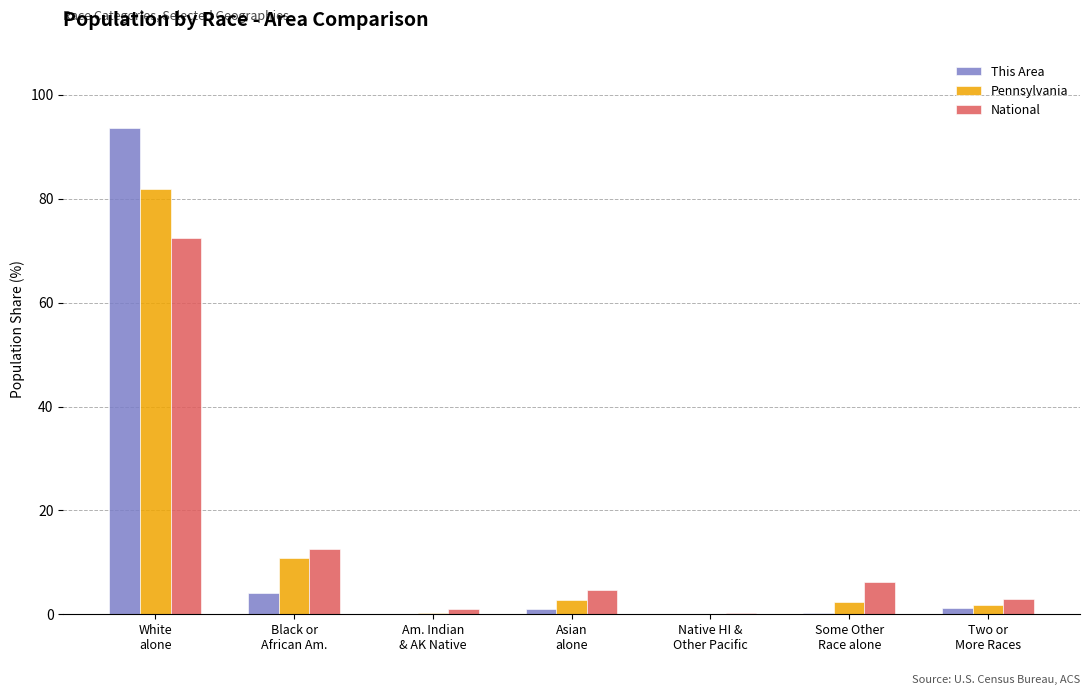

True or false: Pennsylvania has a value of 0.2 at Am. Indian
& AK Native.

True